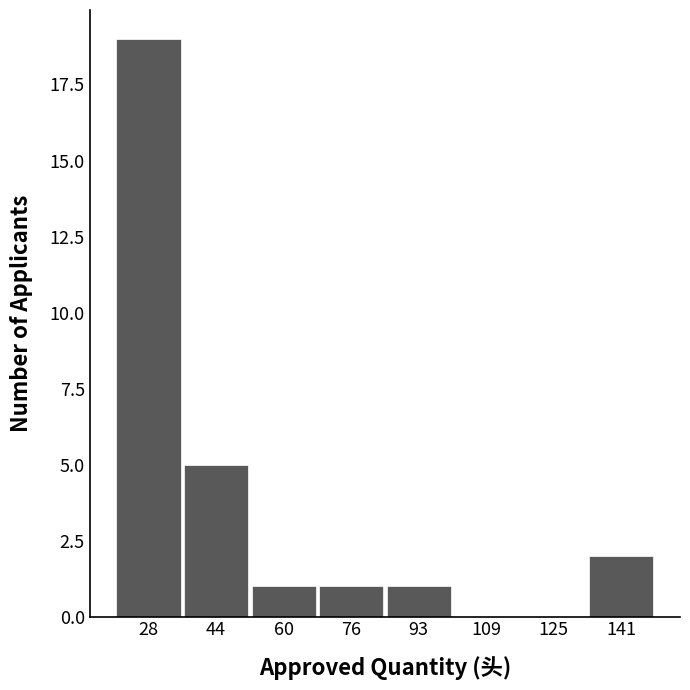

Reading left to right, list every bar in this chart as the range it spans on the x-axis followed by its height. Neither the bar edges nor the heights are printed on the chart, so give them approximately, as read against the axes.

20 to 36: 19
36 to 52: 5
52 to 68: 1
68 to 86: 1
86 to 102: 1
102 to 118: 0
118 to 134: 0
134 to 150: 2